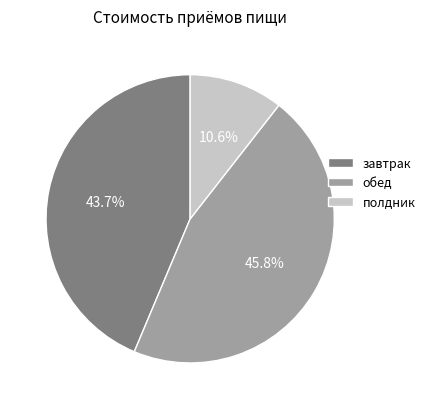

True or false: полдник accounts for 11% of the total.

True